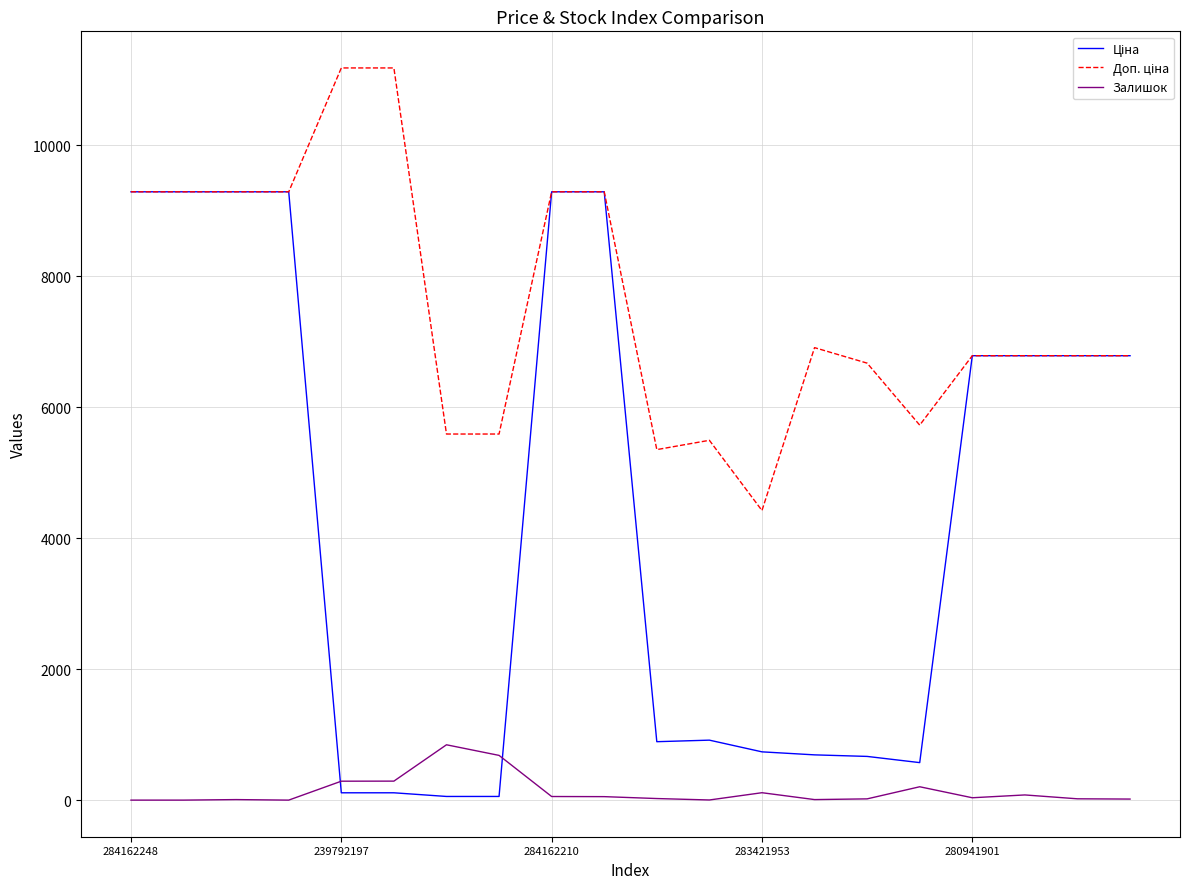

What is the maximum value shown in the chart?

11182.0